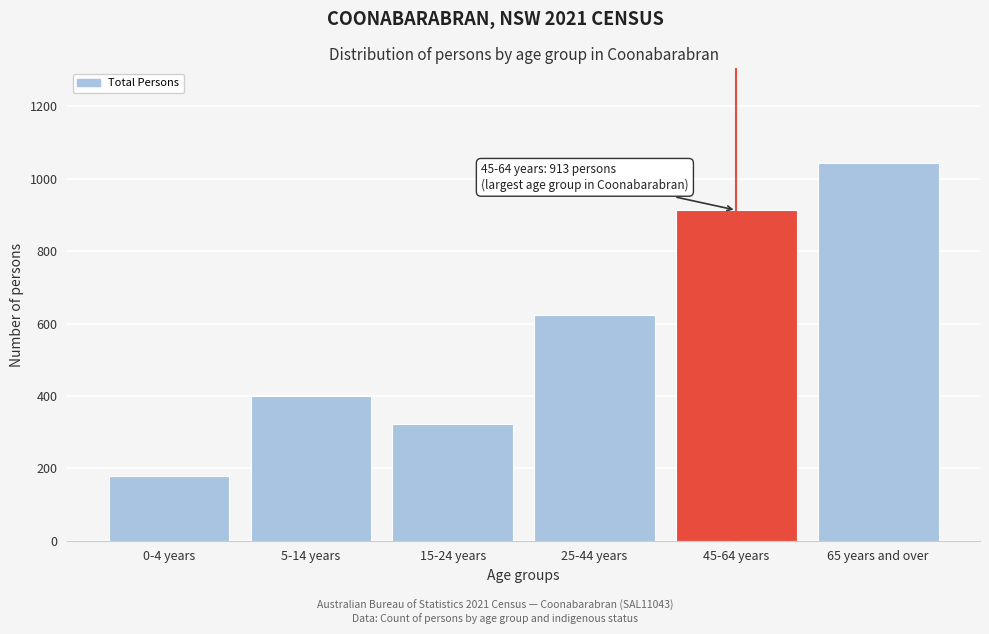

Reading right to left, what are all the values shown in this chart?

65 years and over=1044	45-64 years=913	25-44 years=623	15-24 years=322	5-14 years=400	0-4 years=178